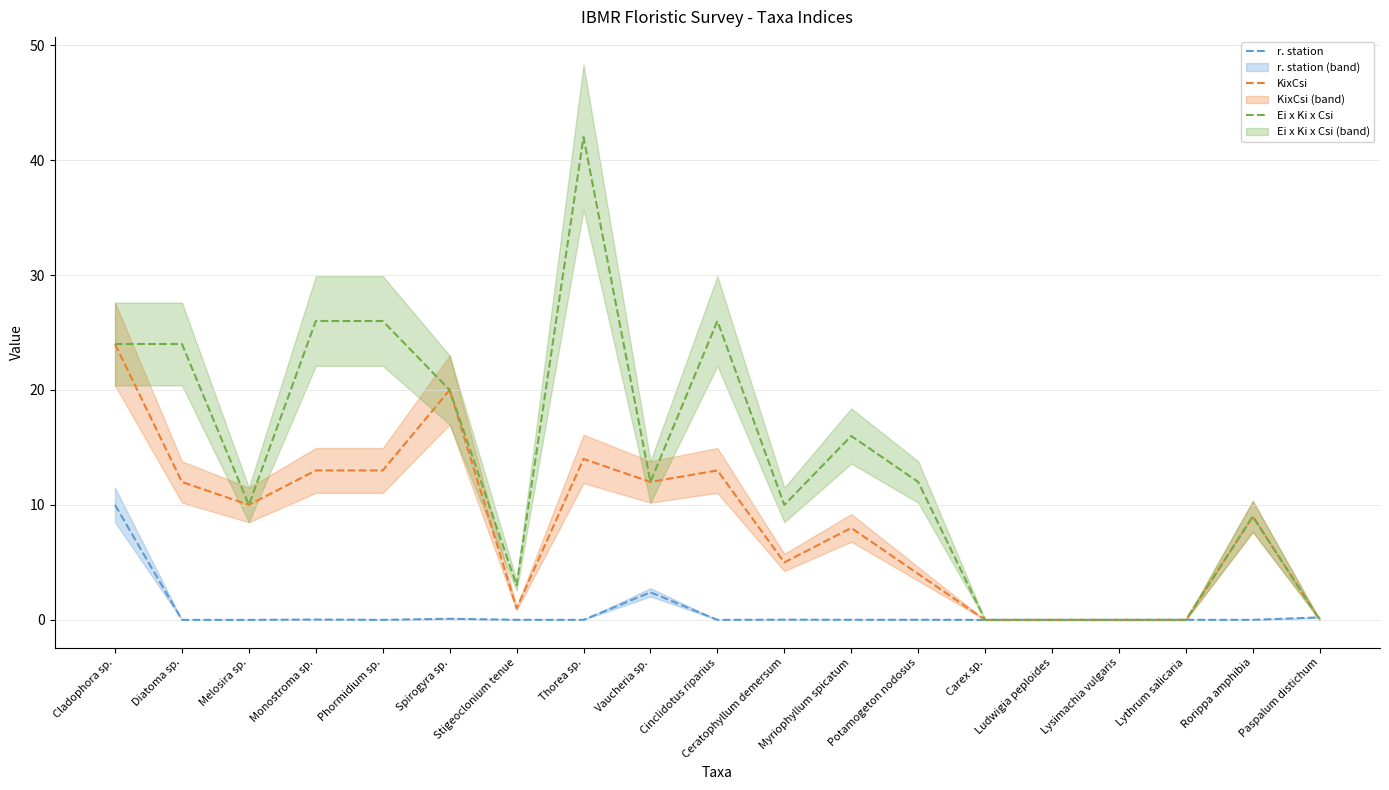

Rank the series by their average value, from highest to lowest.

Ei x Ki x Csi, KixCsi, r. station